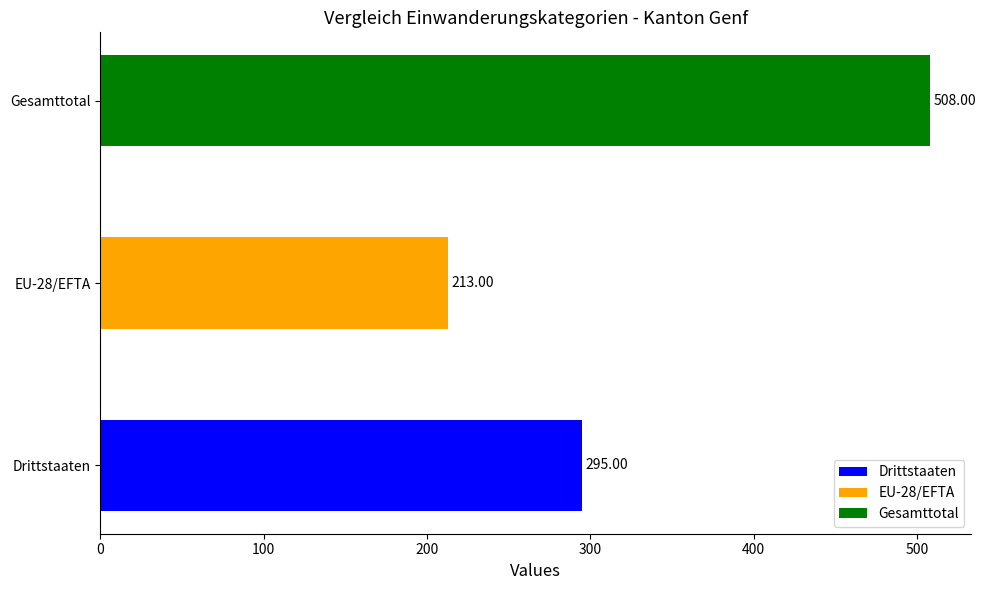

What is the average value?

339